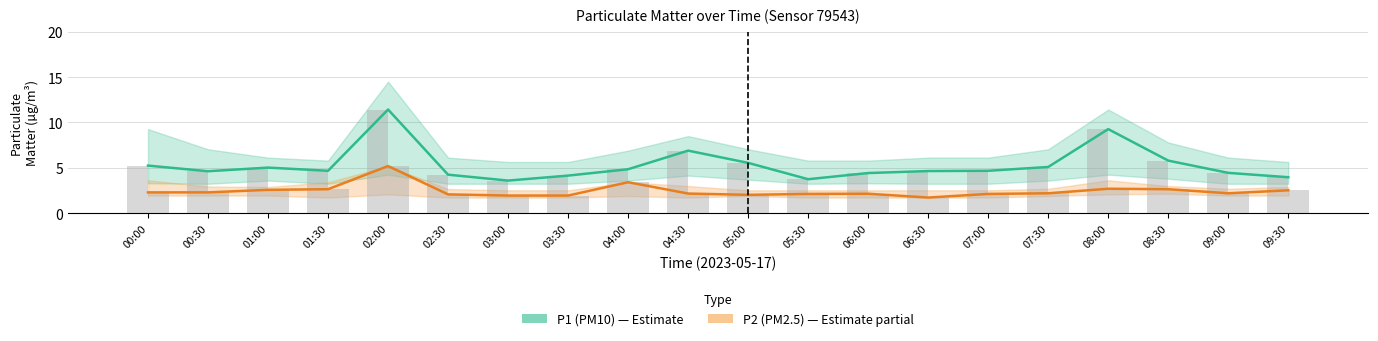

Between 03:00 and 04:30, which series saw the biggest shift?

P1 (PM10)